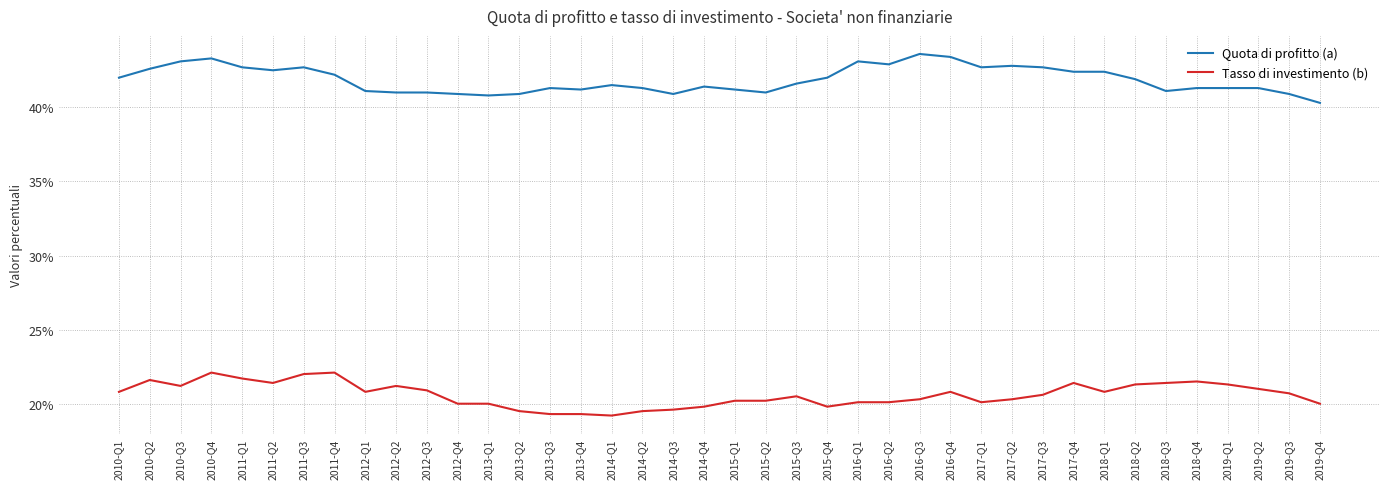

True or false: Quota di profitto (a) and Tasso di investimento (b) cross at least once.

False